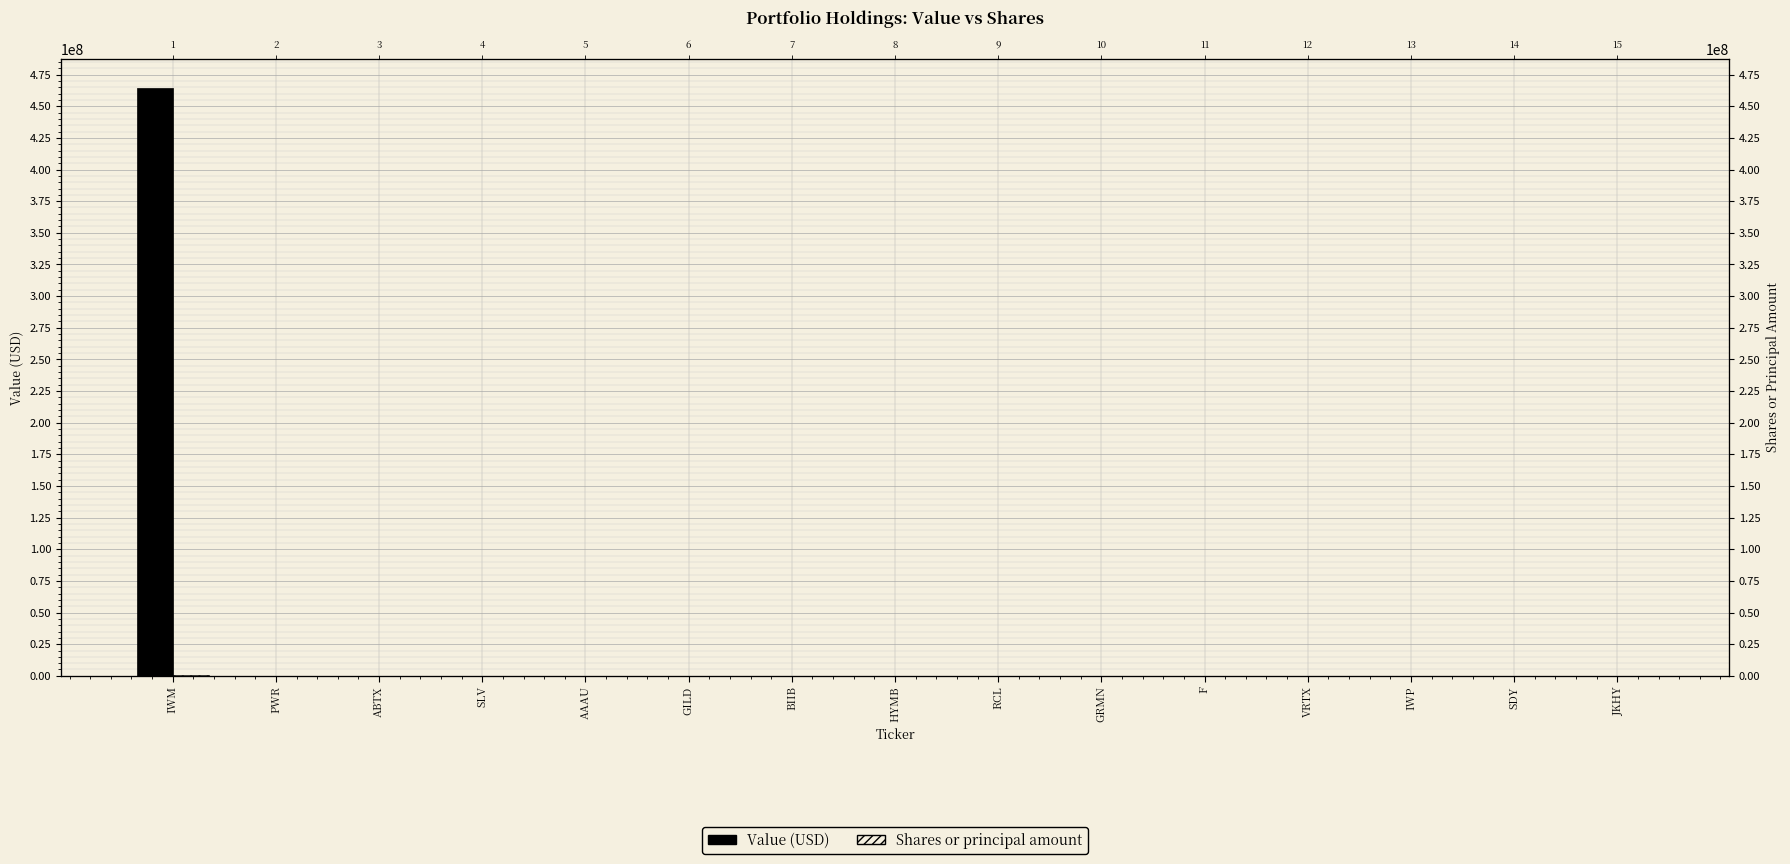

The Value series shows 14461 at HYMB. True or false?

False